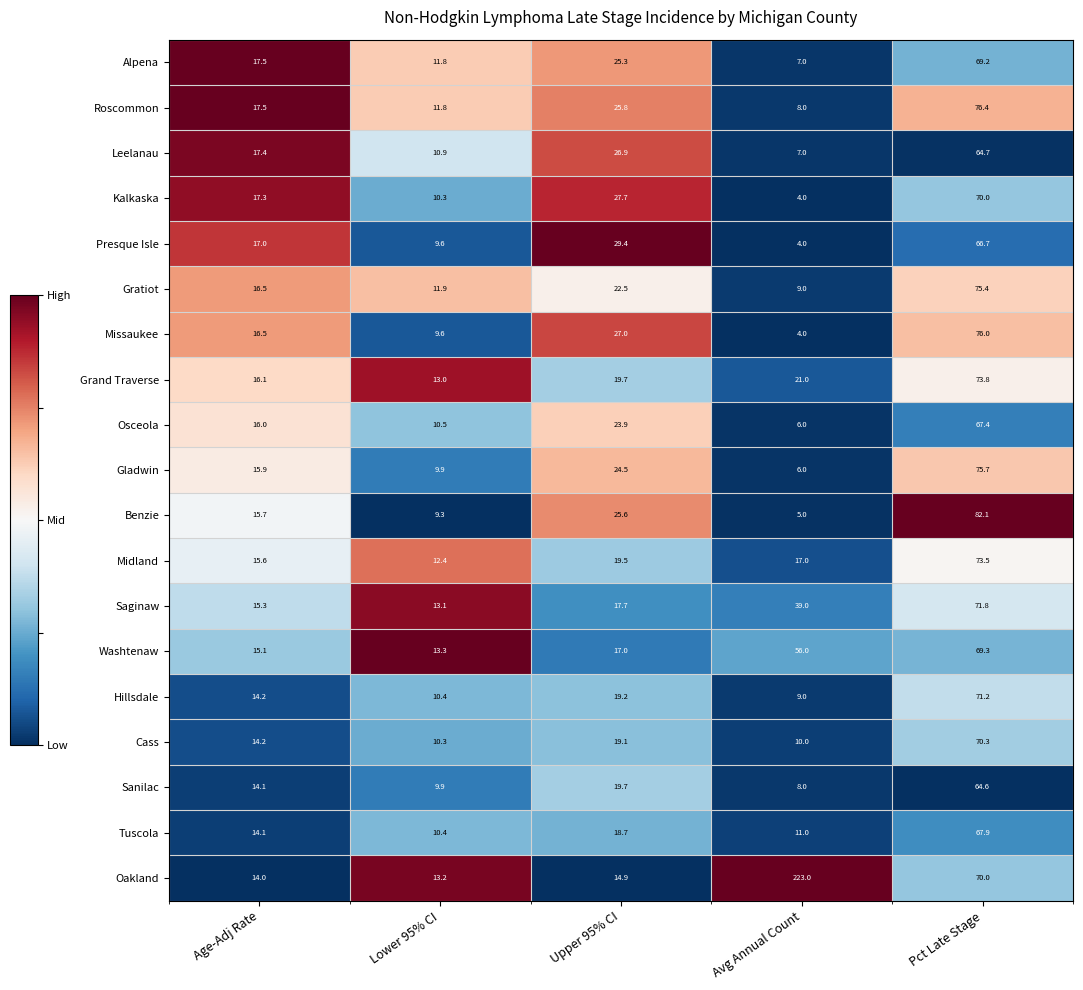

What is the difference between the highest and lowest values at Age-Adj Rate?

3.5